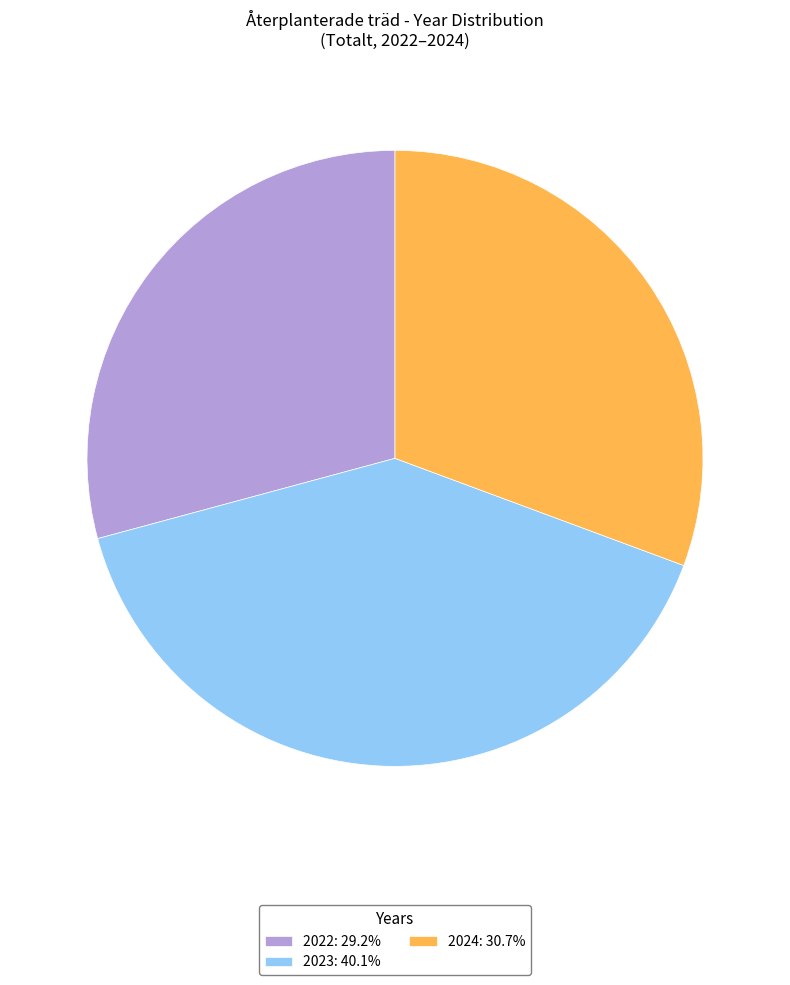

Combined, do 2022 and 2023 account for over 50%?

Yes